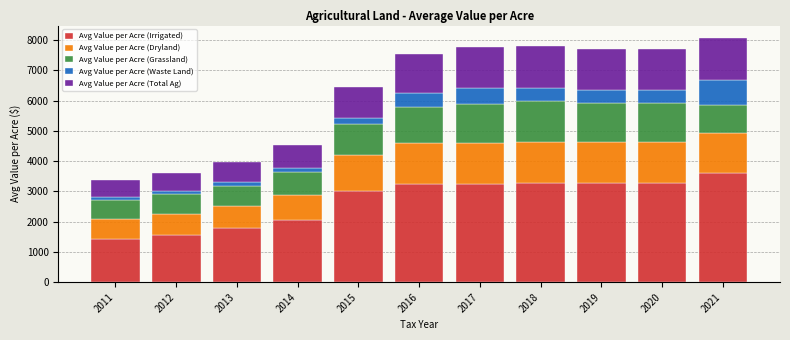

What is the minimum value for Avg Value per Acre (Irrigated)?

1417.6